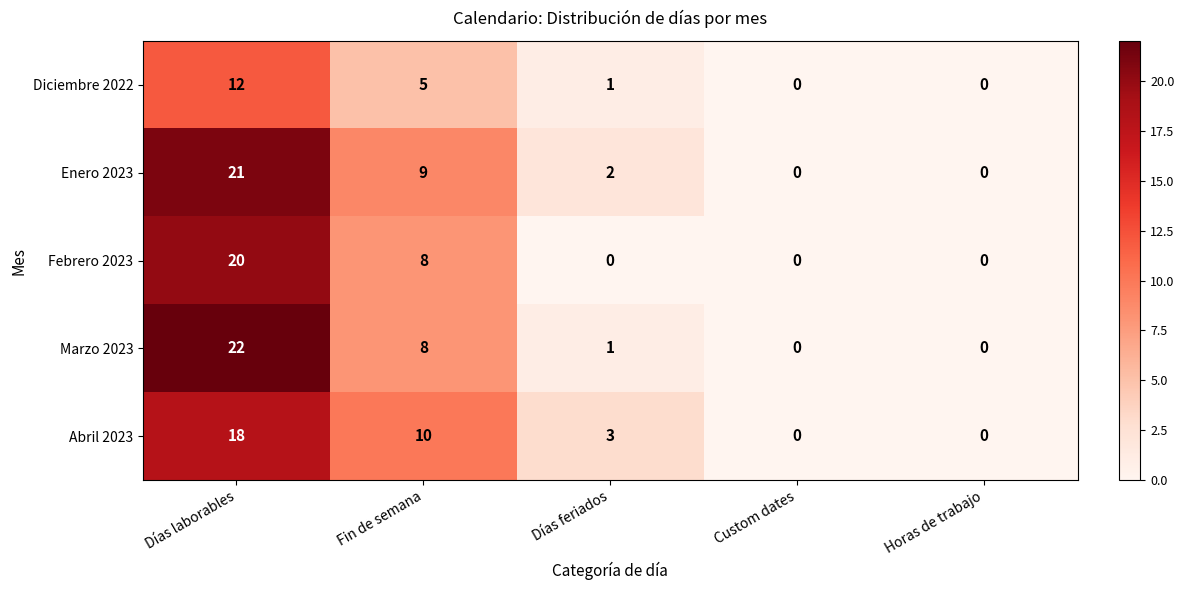

Rank the series at Días laborables from highest to lowest value.

Marzo 2023, Enero 2023, Febrero 2023, Abril 2023, Diciembre 2022